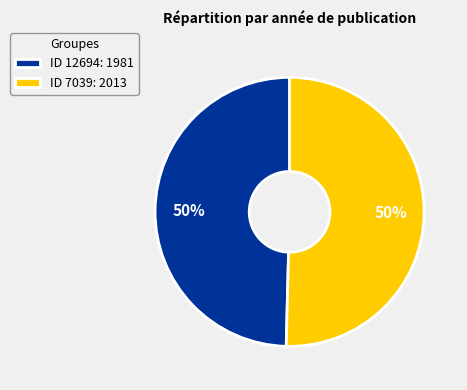

Count the number of slices in the pie.

2